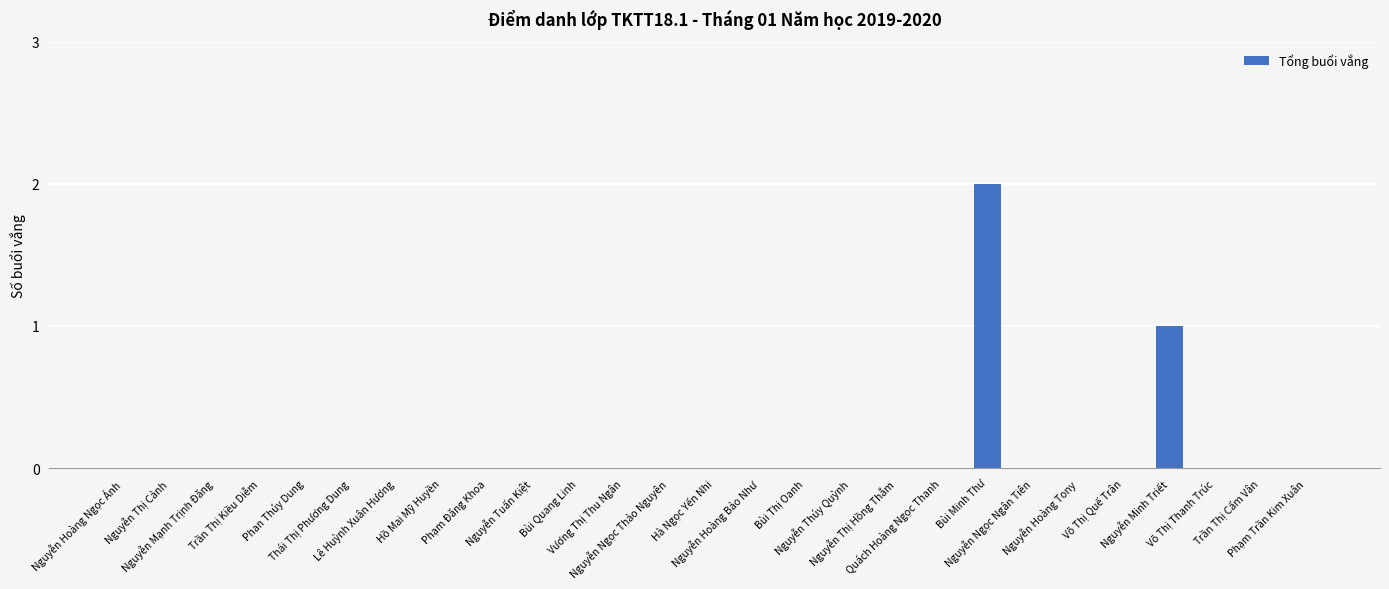

Count the number of data series in this chart.

1